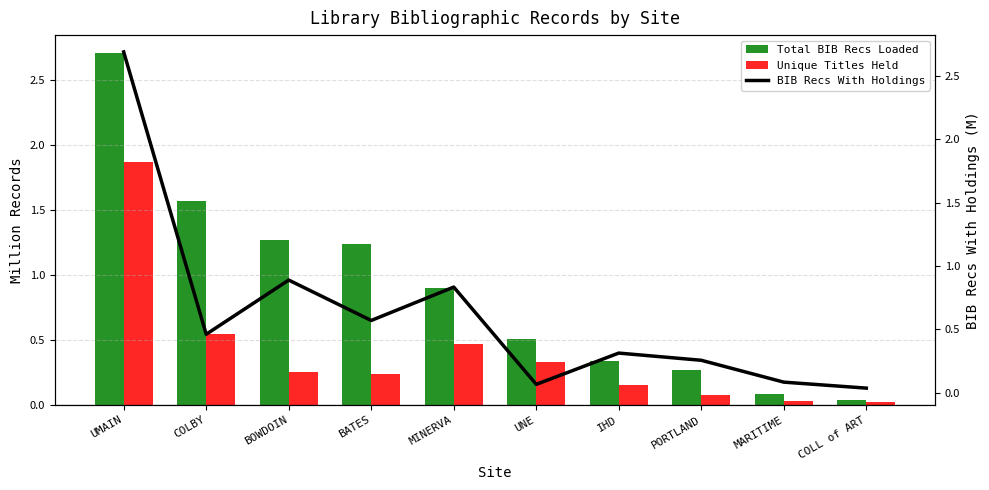

What is the total value across all series at COLL of ART?

0.1